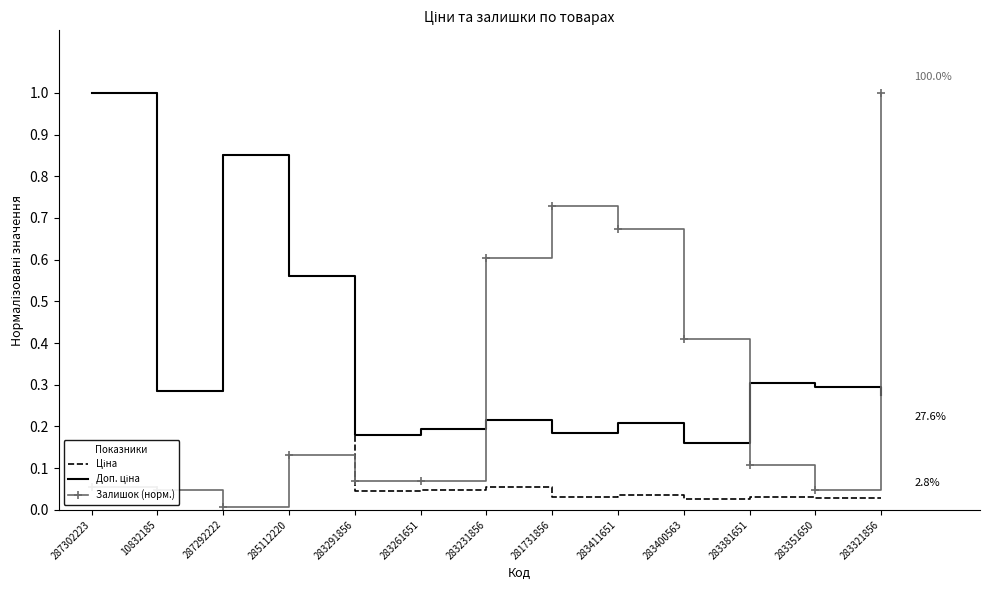

At which category is the sum across all series the highest?

287302223